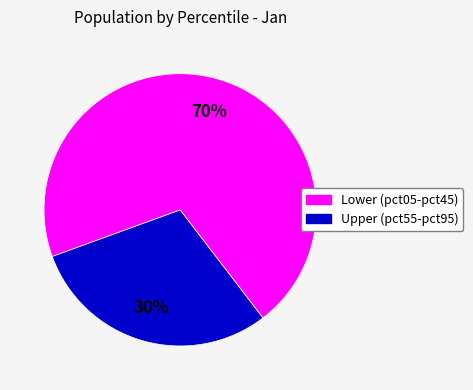

Is there any slice that represents more than half of the pie?

Yes